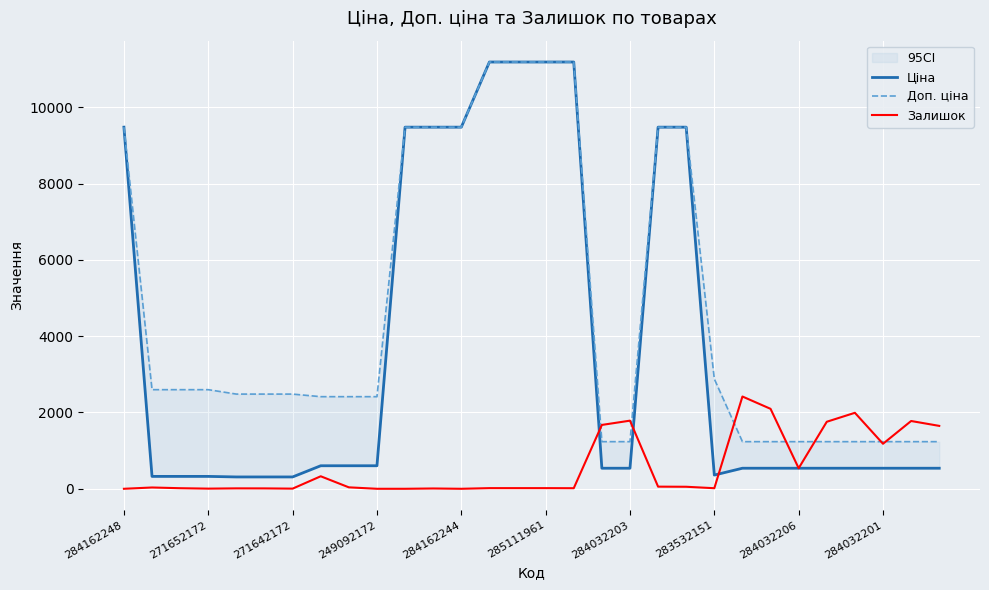

At which category is the sum across all series the highest?

13